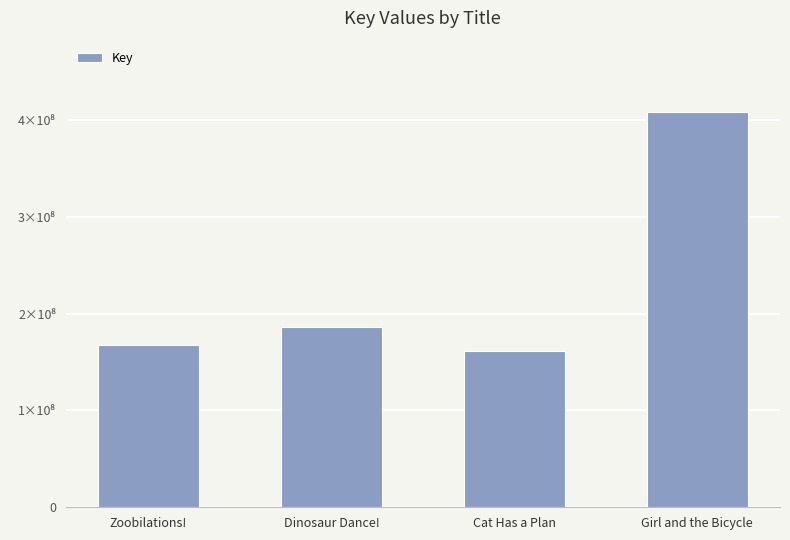

List the labels in order of value, largest first.

Girl and the Bicycle, Dinosaur Dance!, Zoobilations!, Cat Has a Plan